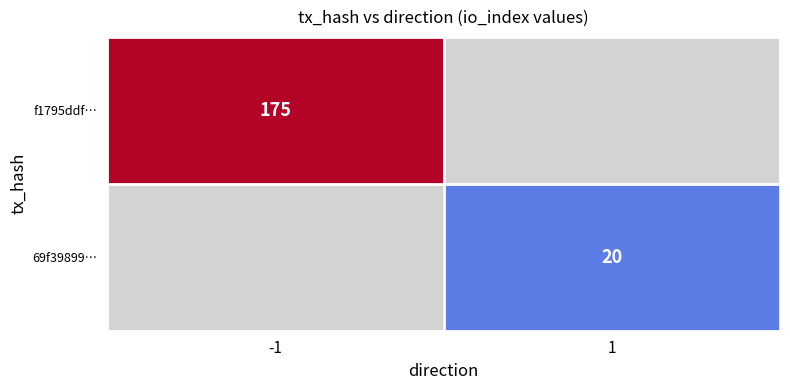

At how many categories does at least one series exceed 169?

1